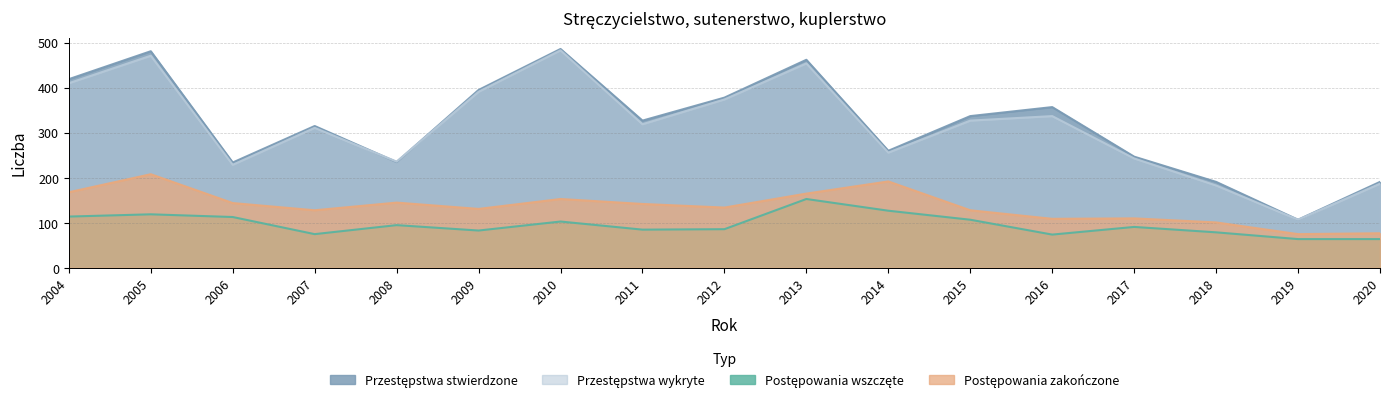

True or false: Postępowania wszczęte and Postępowania zakończone intersect in this chart.

False